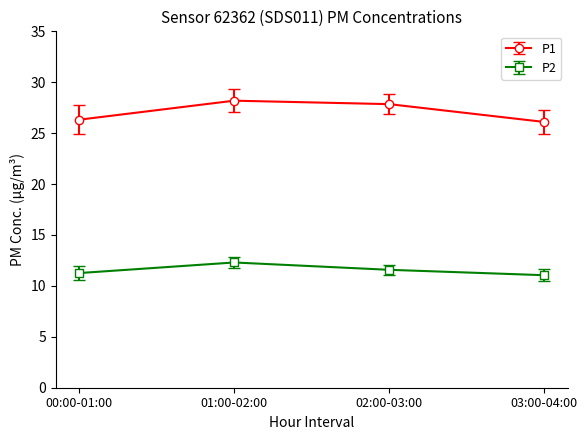

Rank the series by their average value, from highest to lowest.

P1, P2